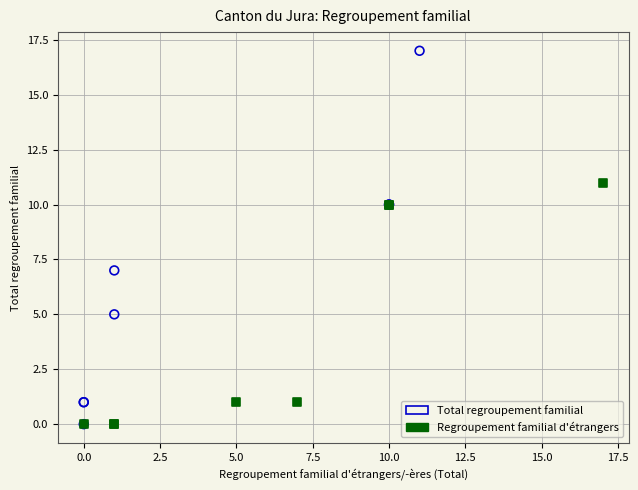

Which series reaches the maximum Y coordinate?

Total regroupement familial